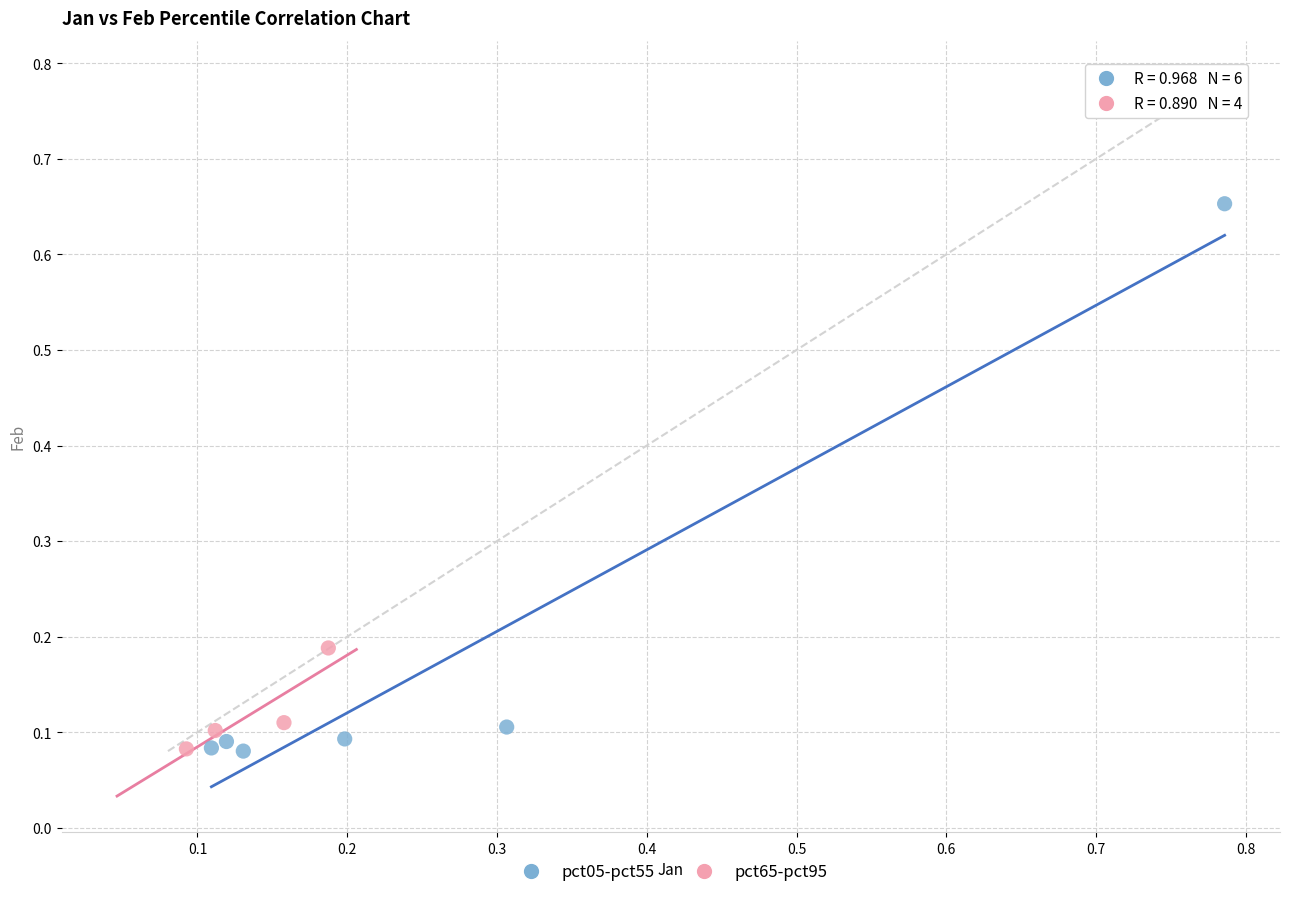

Which series has the widest spread of Y values?

pct05-pct55